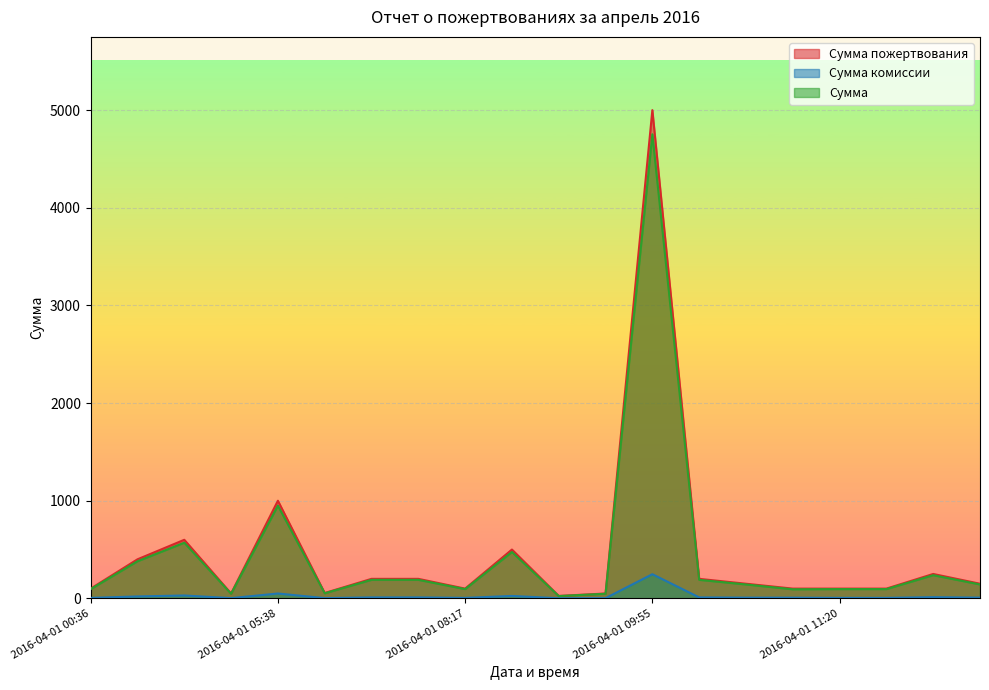

How many interior local valleys does the Сумма комиссии series have?

5